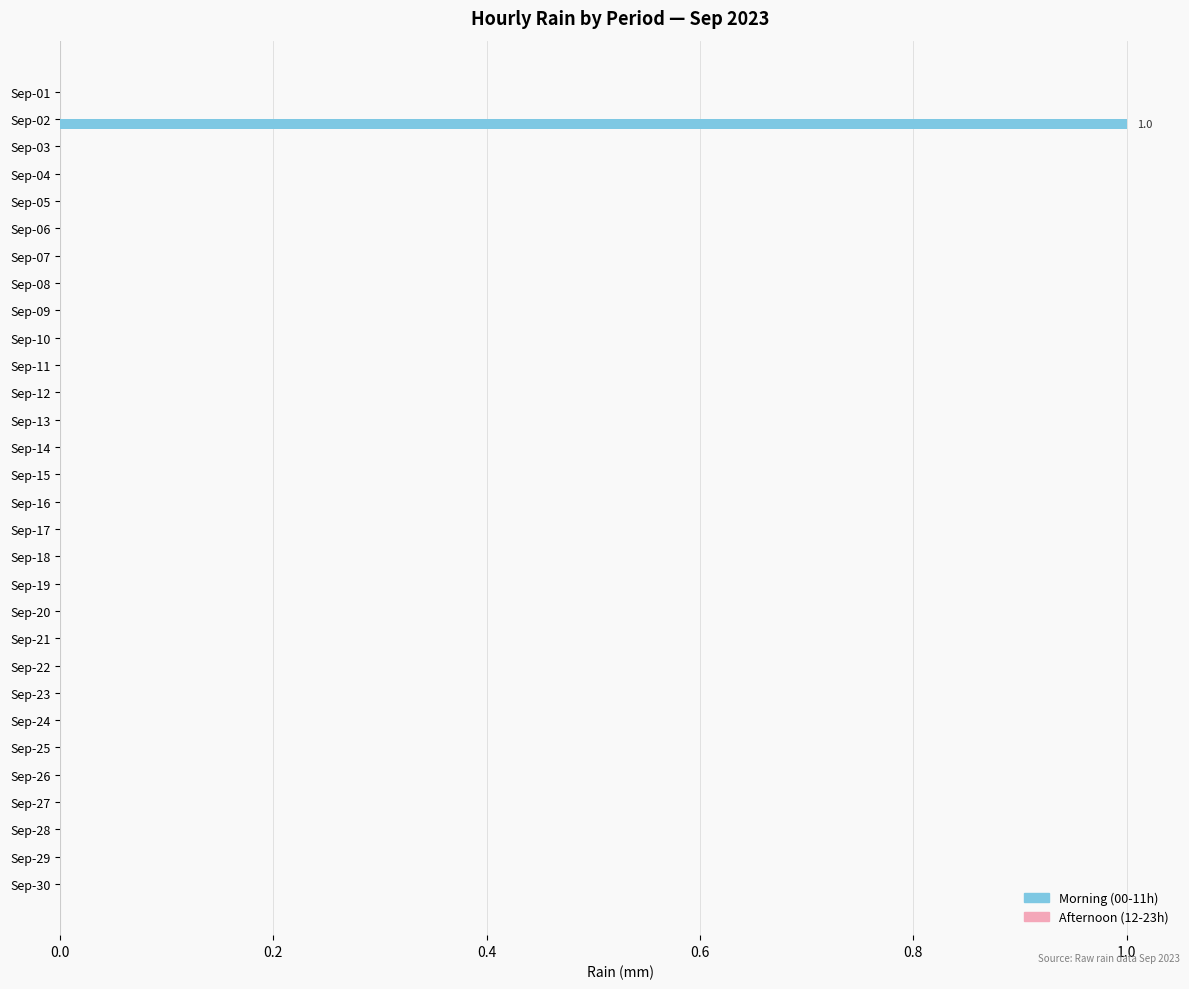

The value at Sep-30 is -1. True or false?

False